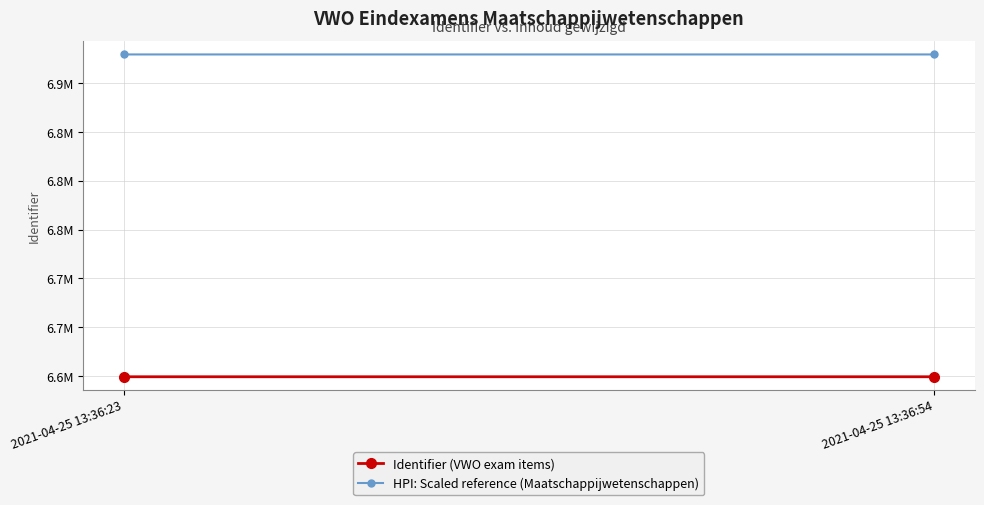

How many lines are shown in the chart?

2